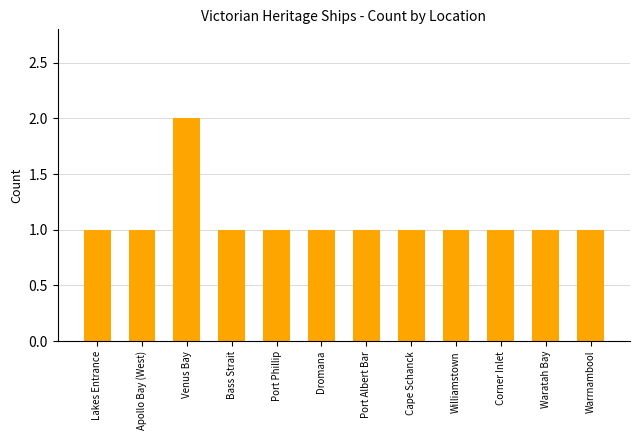

How many bars are there in total?

12